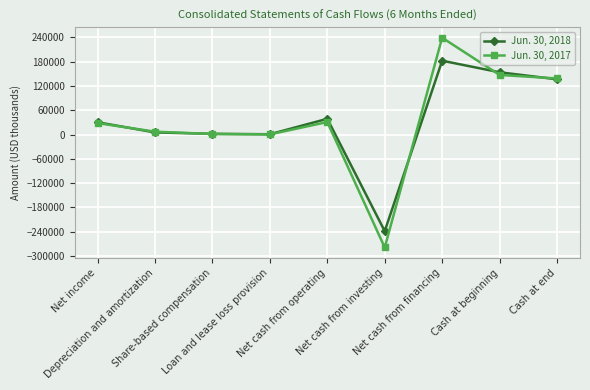

At which category does Jun. 30, 2017 reach its first local peak?

Net cash from operating